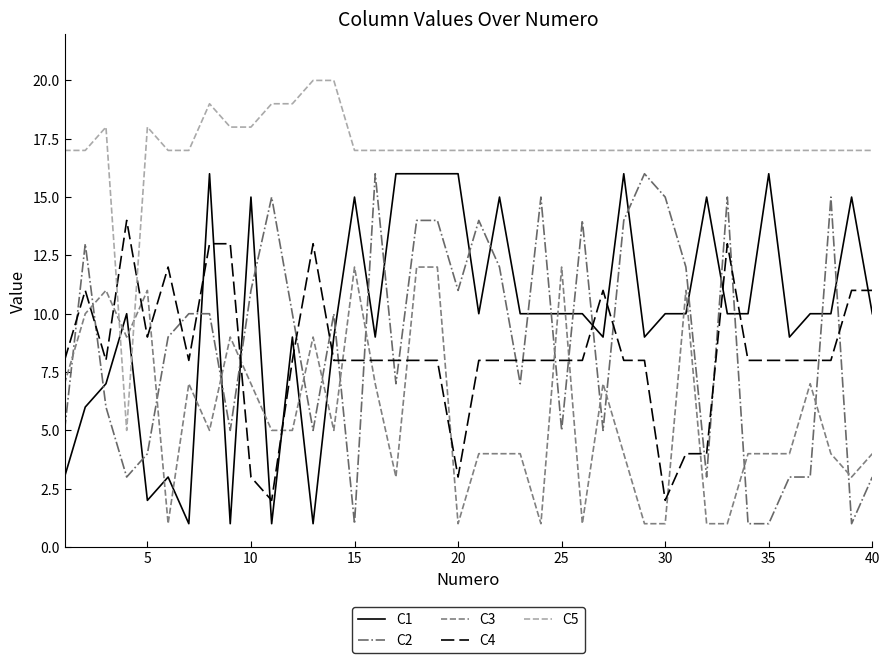

True or false: C5 and C2 intersect in this chart.

False